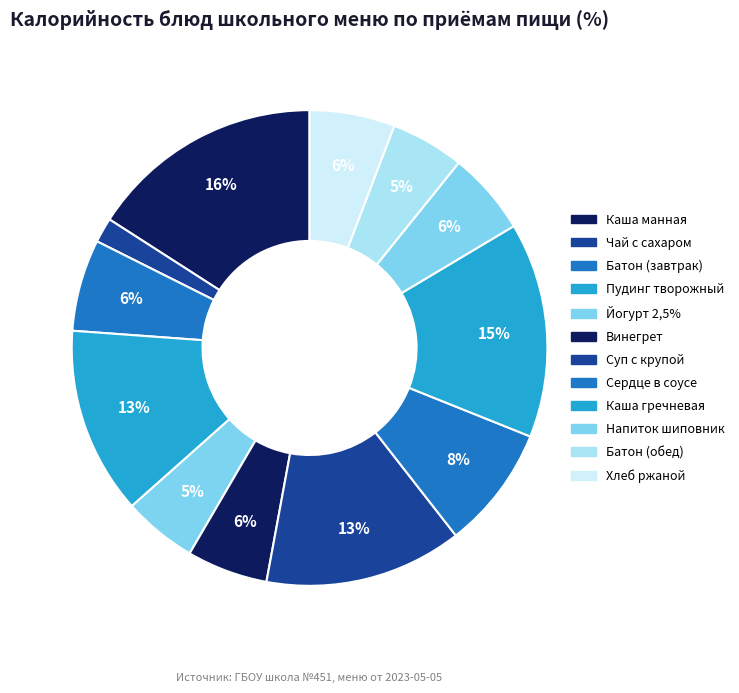

Count the number of slices in the pie.

12